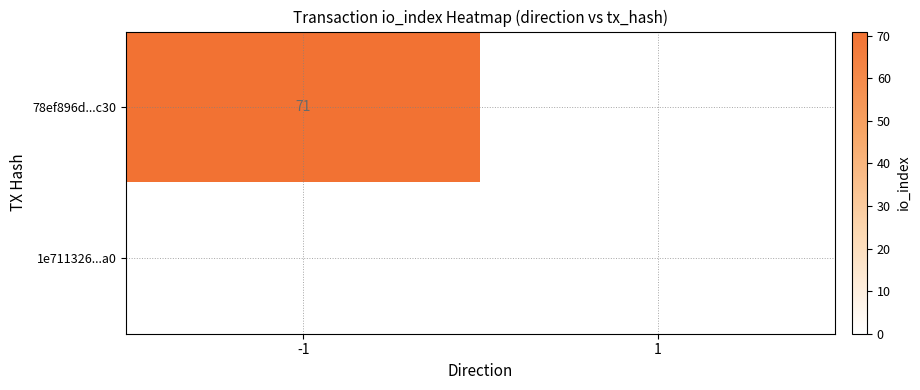

How many values in the 78ef896d...c30 series are below 71?

1